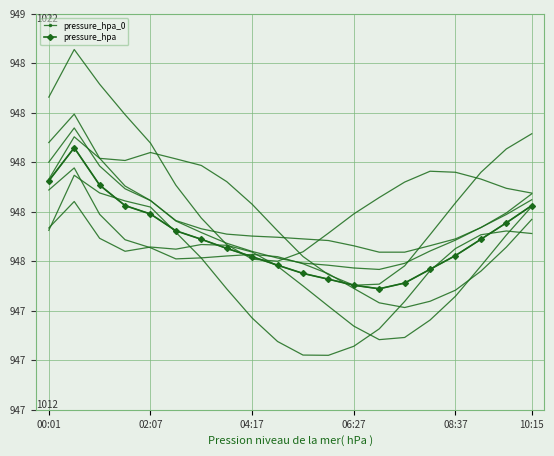

Read the pressure_hpa value at 10.

947.6